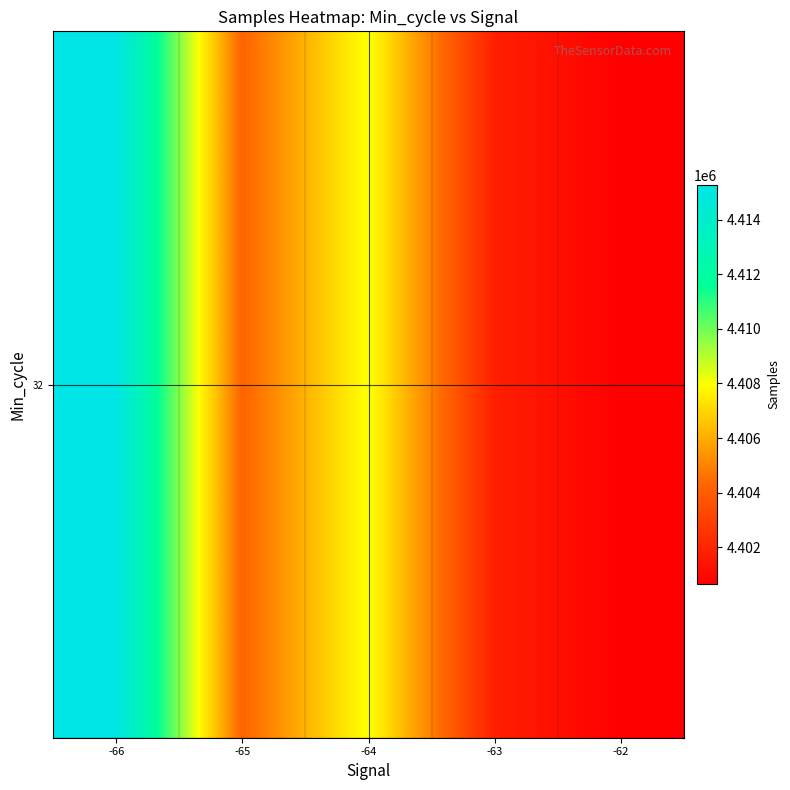

How many data points does each series have?

5